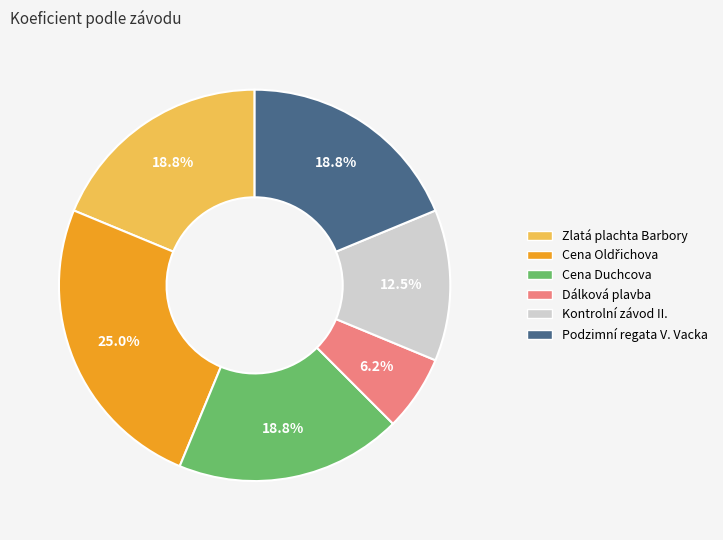

Is there a majority slice in this chart?

No